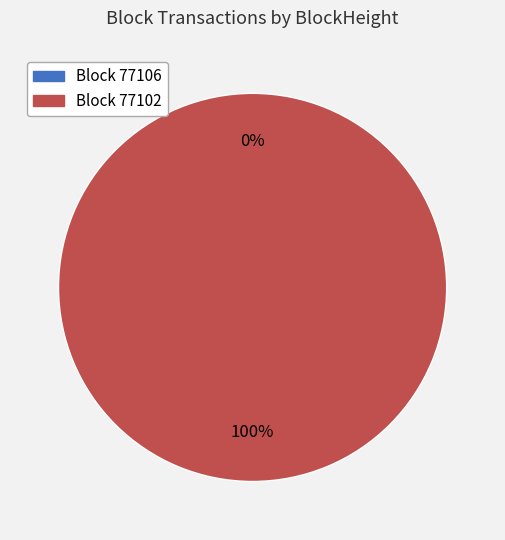

To the nearest percent, what portion does 77102 represent?

100%